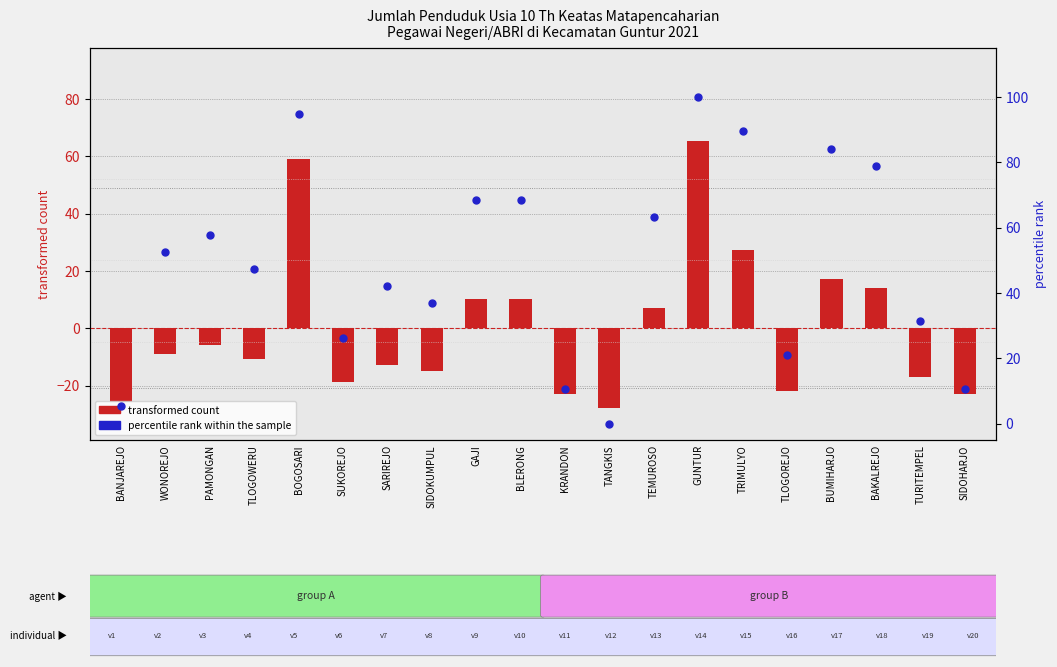

What is the total value across all series at SIDOHARJO?

-12.3